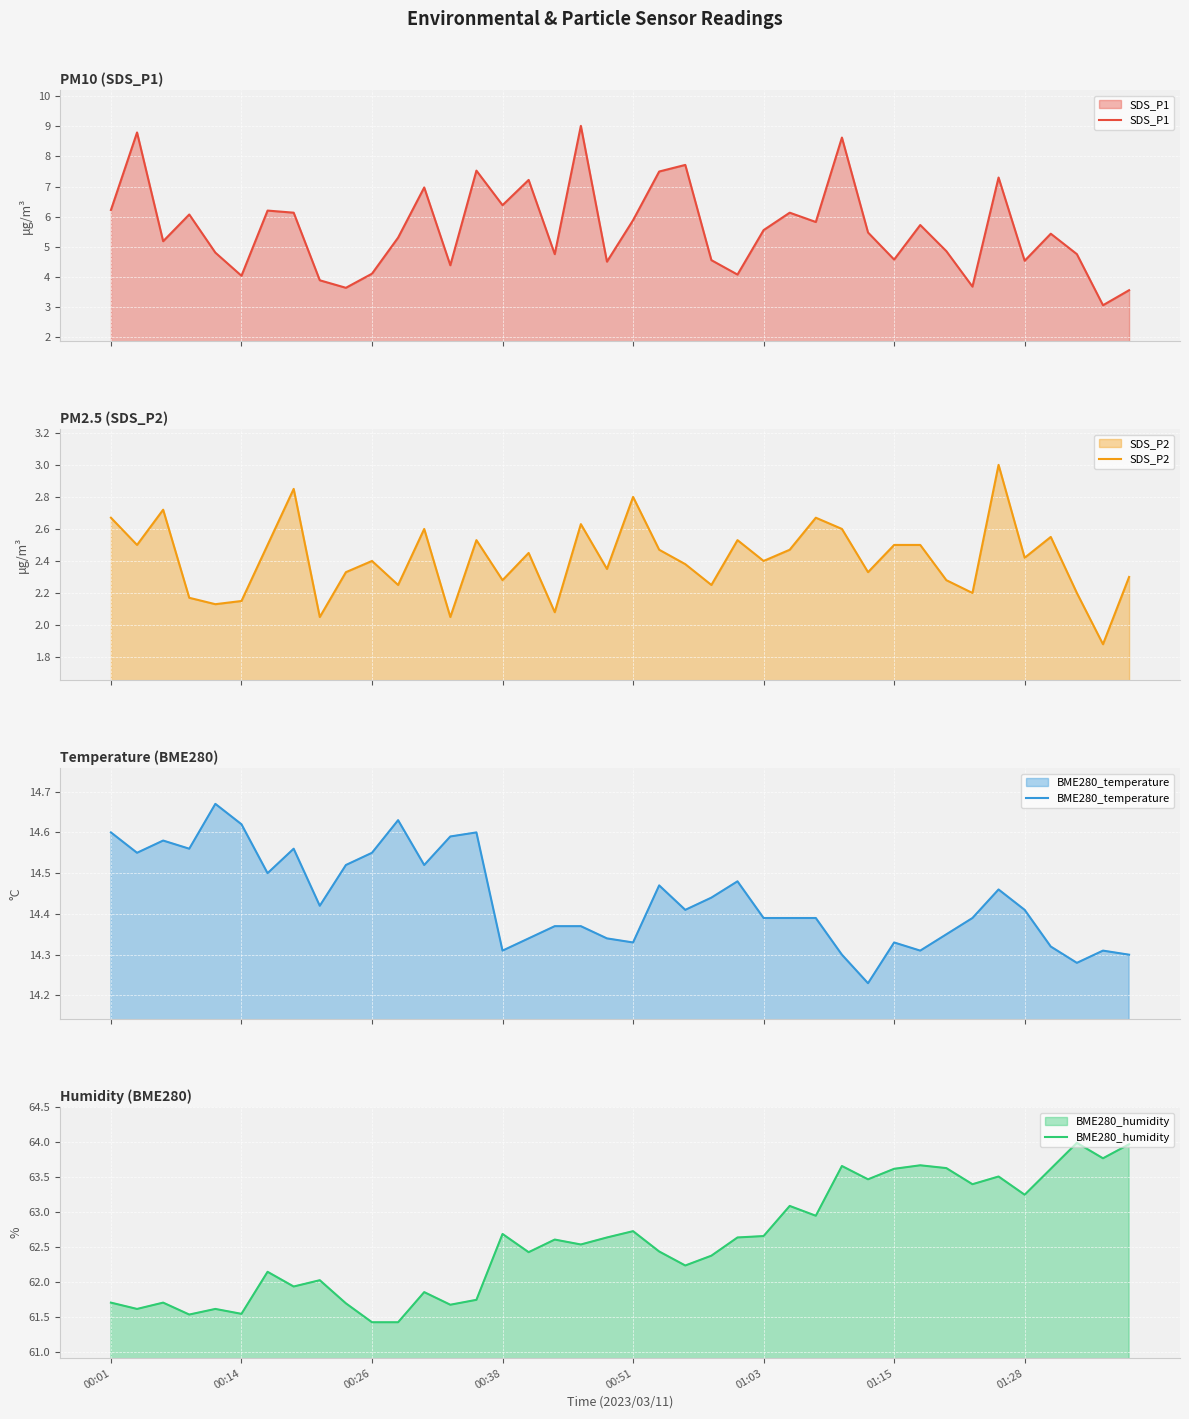

True or false: SDS_P2 and BME280_temperature intersect in this chart.

False